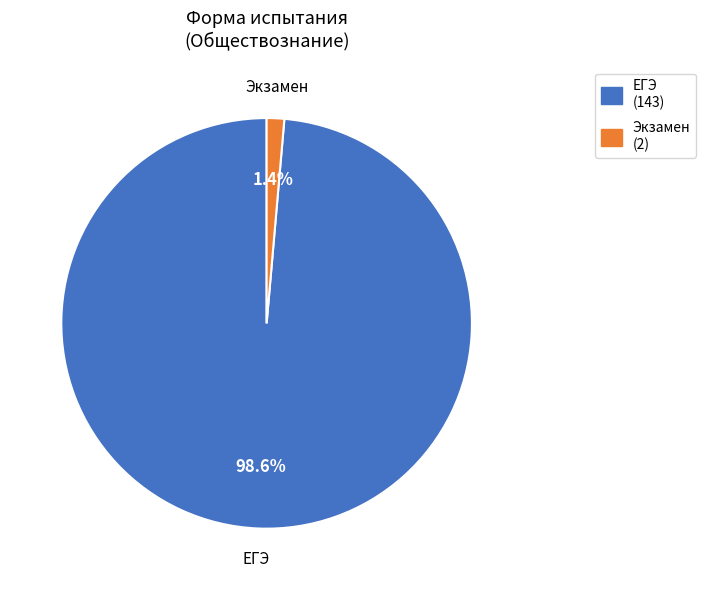

To the nearest percent, what is the combined percentage of ЕГЭ and Экзамен?

100%